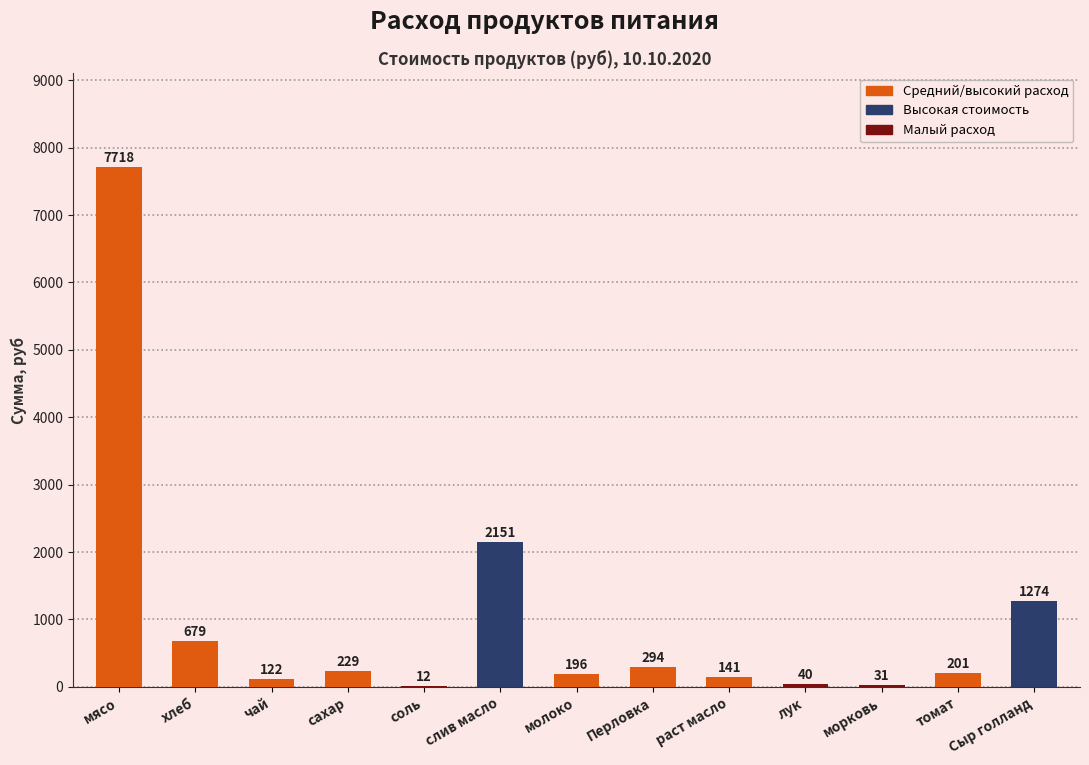

Which has a higher value, мясо or Сыр голланд?

мясо